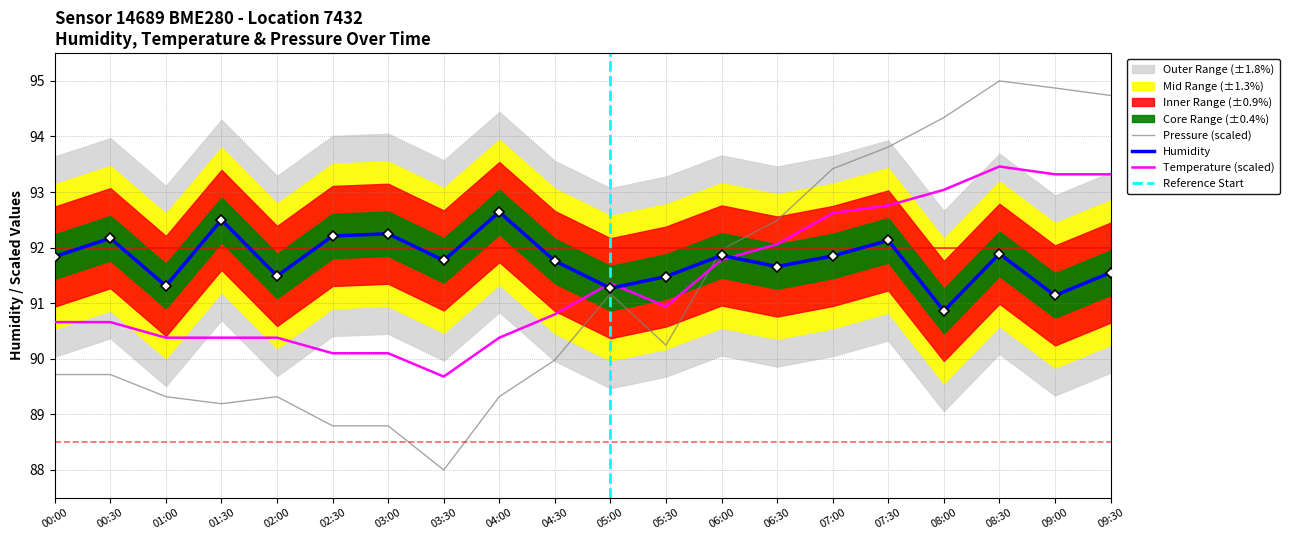

List the series in order of their peak value, highest first.

pressure_scaled, temperature, humidity